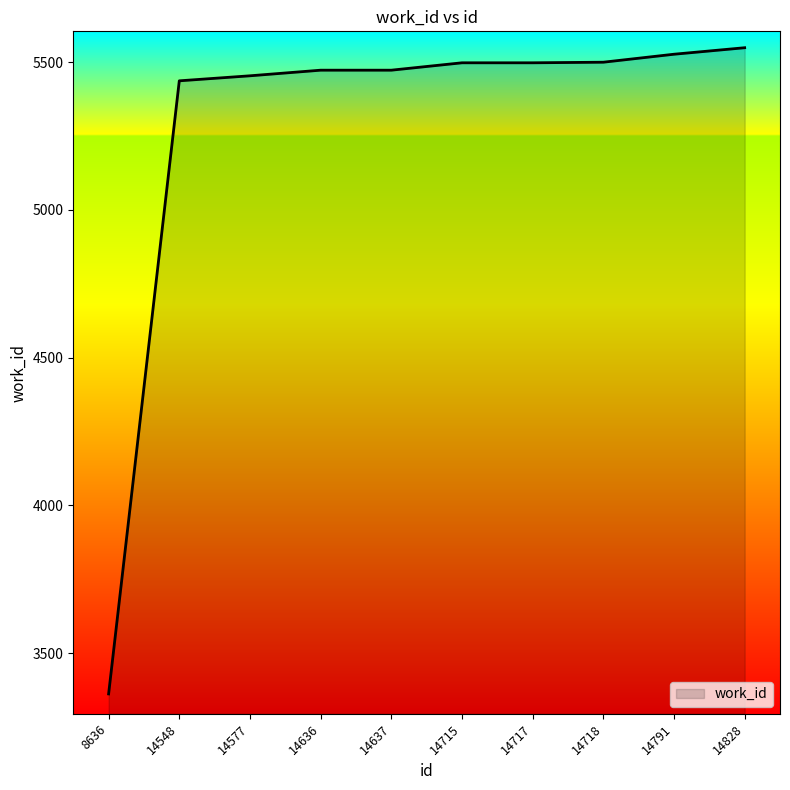

What is the change in value from 14548 to 14715?

+61